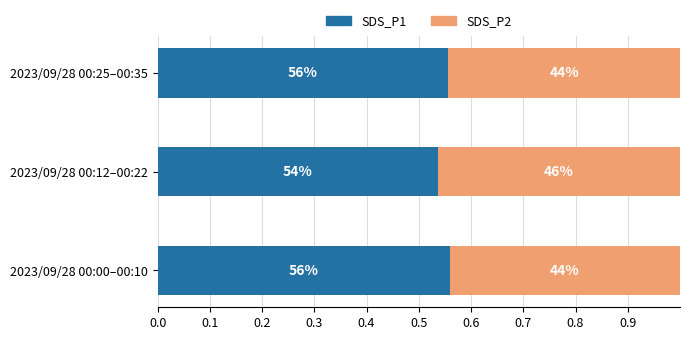

At how many categories does at least one series exceed 0?

3